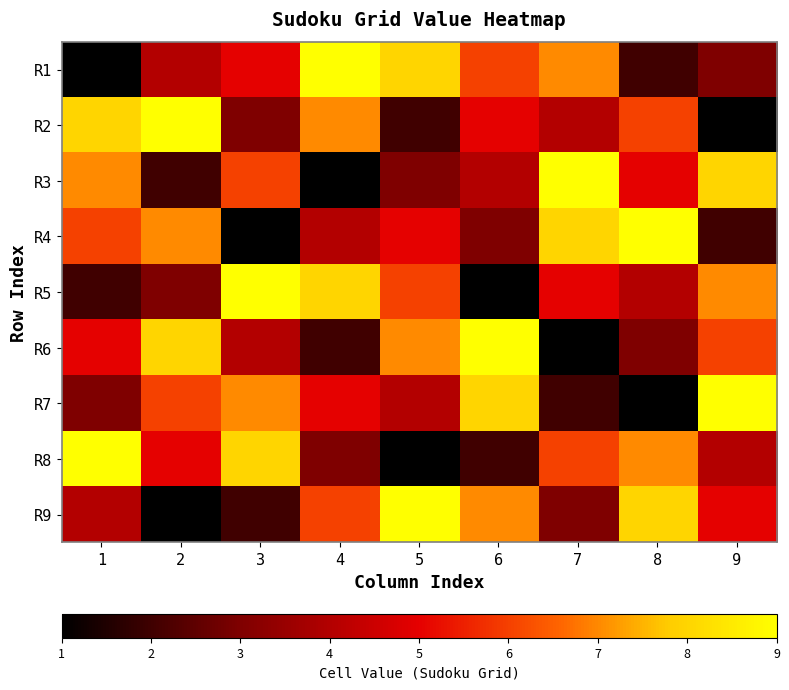

Count the number of data series in this chart.

9